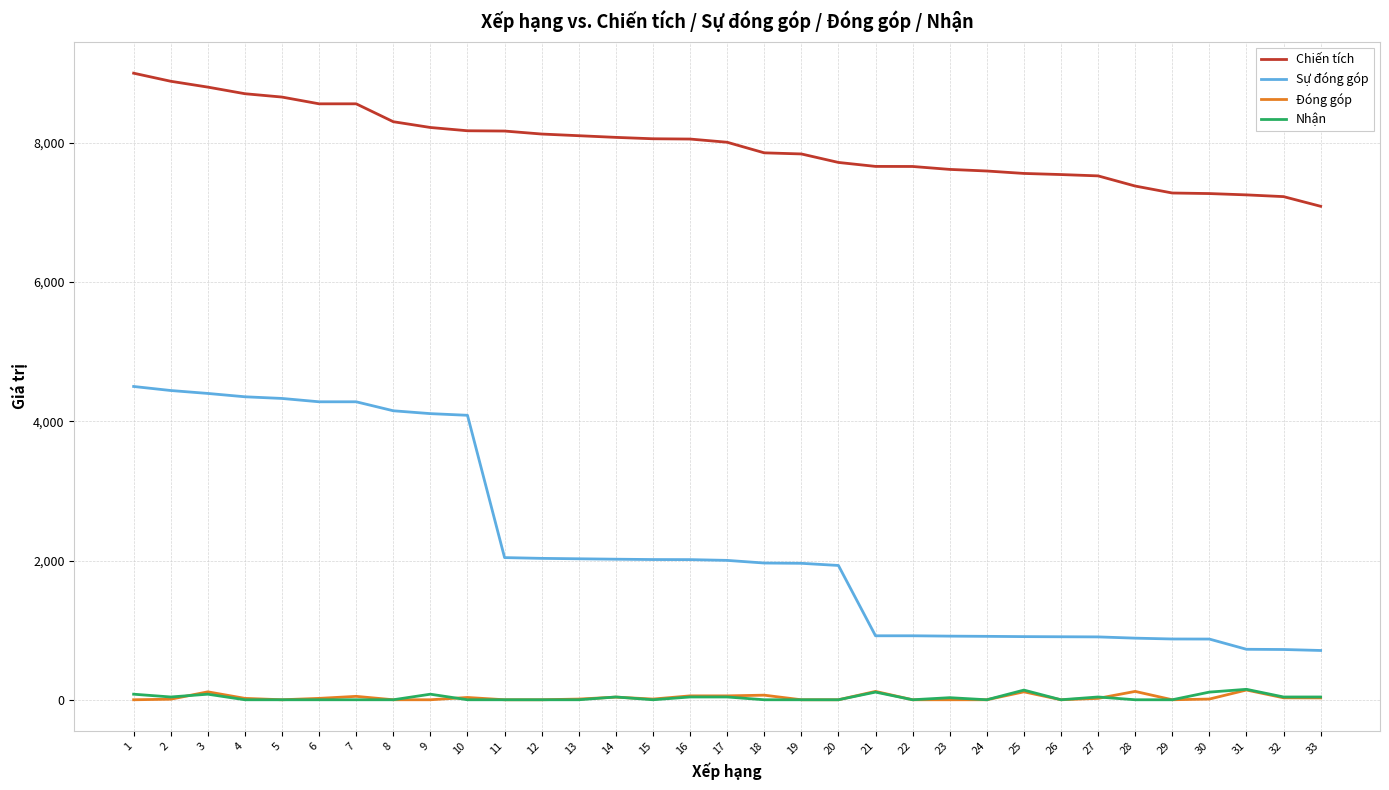

Where is Sự đóng góp nearest to the value 2604?

11